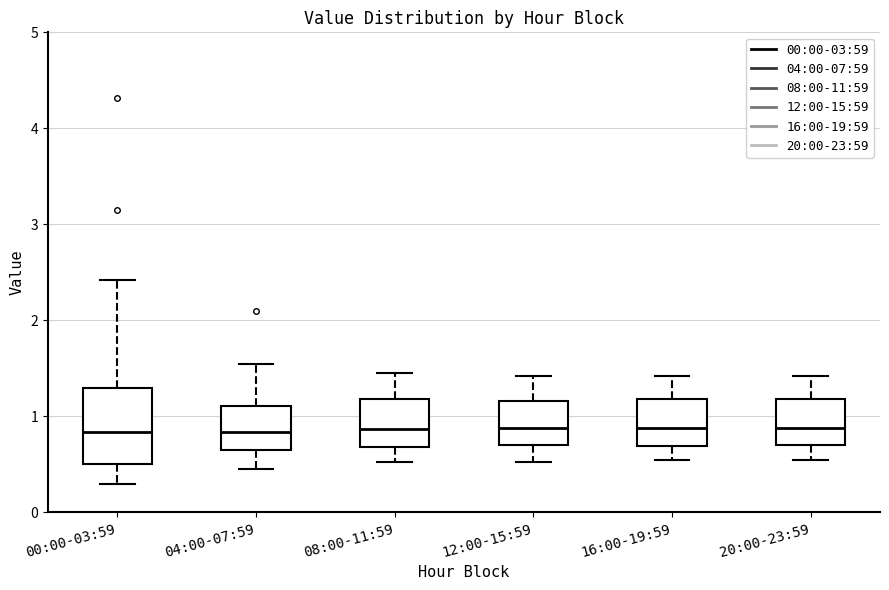

Reading left to right, transcribe this box plot: for each box, give where its median line is, the range the box spans, and where its two whiskers end, as read against the y-axis. The values are not printed on the chart, so give them approximately, as read against the axis.

00:00-03:59: median 0.8, box 0.5 to 1.3, whiskers 0.3 to 2.4
04:00-07:59: median 0.8, box 0.6 to 1.1, whiskers 0.5 to 1.6
08:00-11:59: median 0.9, box 0.7 to 1.2, whiskers 0.5 to 1.5
12:00-15:59: median 0.9, box 0.7 to 1.2, whiskers 0.5 to 1.4
16:00-19:59: median 0.9, box 0.7 to 1.2, whiskers 0.6 to 1.4
20:00-23:59: median 0.9, box 0.7 to 1.2, whiskers 0.6 to 1.4